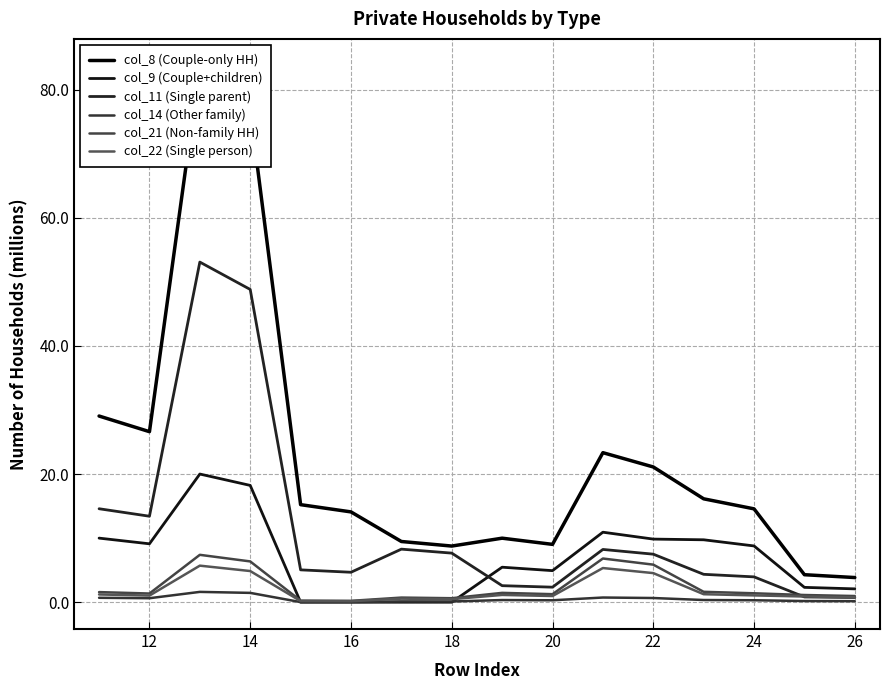

Reading right to left, extract all data points from this chart.

col_8 (Couple-only HH): 3.8	4.3	14.6	16.1	21.1	23.3	9.0	10.0	8.8	9.5	14.1	15.2	76.8	83.7	26.6	29.1
col_9 (Couple+children): 2.1	2.3	8.8	9.7	9.9	10.9	4.9	5.5	0.0	0.0	0.0	0.0	18.2	20.0	9.1	10.0
col_11 (Single parent): 0.7	0.8	4.0	4.4	7.5	8.2	2.3	2.6	7.7	8.3	4.7	5.0	48.8	53.1	13.4	14.6
col_14 (Other family): 0.2	0.2	0.3	0.3	0.7	0.7	0.3	0.3	0.1	0.1	0.0	0.0	1.5	1.6	0.6	0.7
col_21 (Non-family HH): 1.0	1.1	1.4	1.6	5.9	6.8	1.3	1.5	0.6	0.7	0.2	0.2	6.4	7.4	1.4	1.6
col_22 (Single person): 0.8	0.9	1.1	1.2	4.5	5.3	1.0	1.1	0.5	0.6	0.2	0.2	4.9	5.7	1.0	1.2